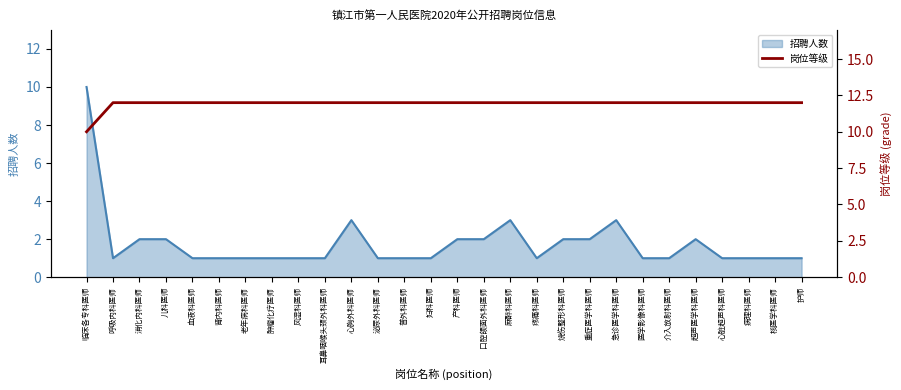

What position from the left is 麻醉科医师?

17